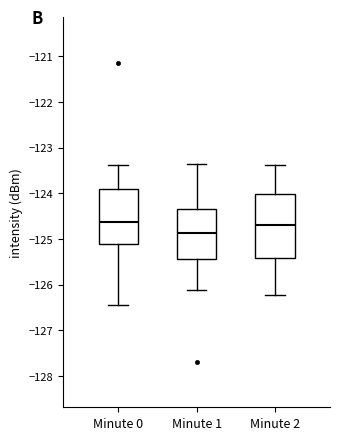

Where is the upper edge of the box for Minute 1 on the y-axis? The values are not printed on the chart, so give them approximately, as read against the axis.

-124.3